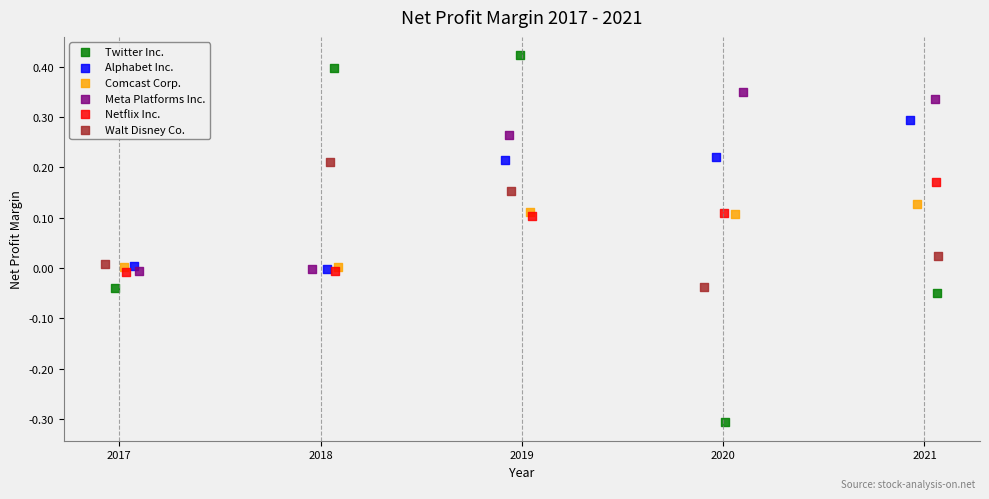

Which series contains the lowest Y value?

Twitter Inc.